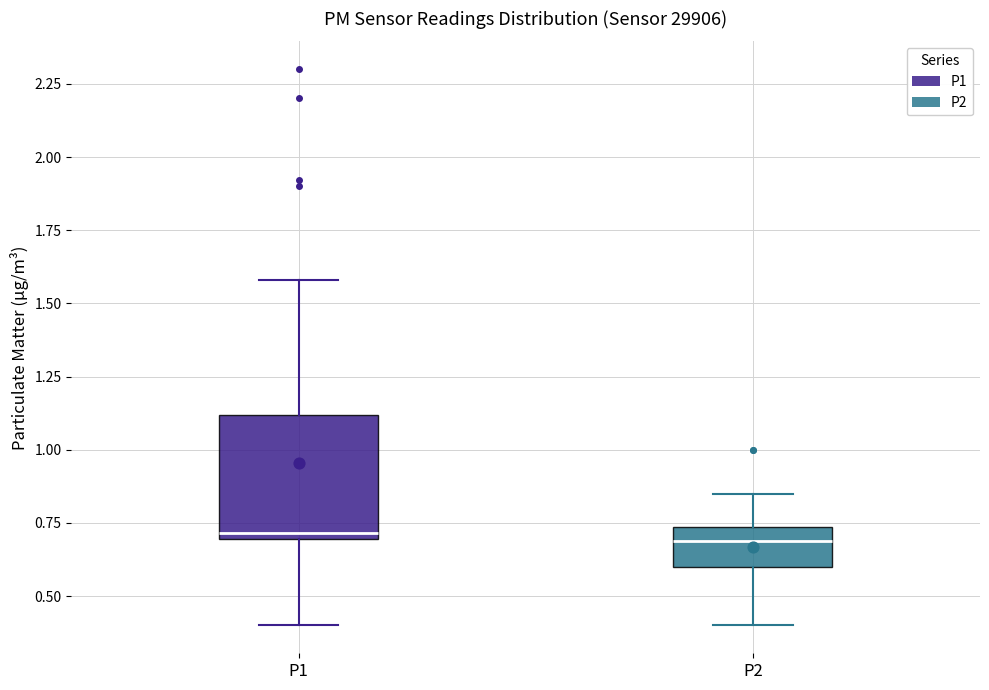

Reading left to right, read every box against the y-axis: the position of its median line, the range the box covers, and the ends of its whiskers. The values are not printed on the chart, so give them approximately, as read against the axis.

P1: median 0.70 (just above the box's lower edge), box 0.70 to 1.10, whiskers 0.40 to 1.60
P2: median 0.70, box 0.60 to 0.75, whiskers 0.40 to 0.85